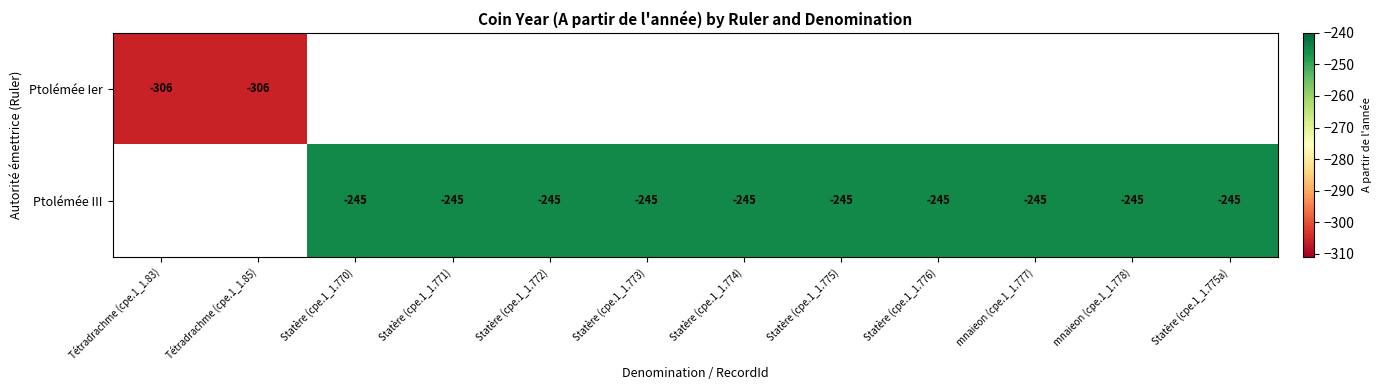

The value of Ptolémée III at Statère (cpe.1_1.775a) is -245. True or false?

True